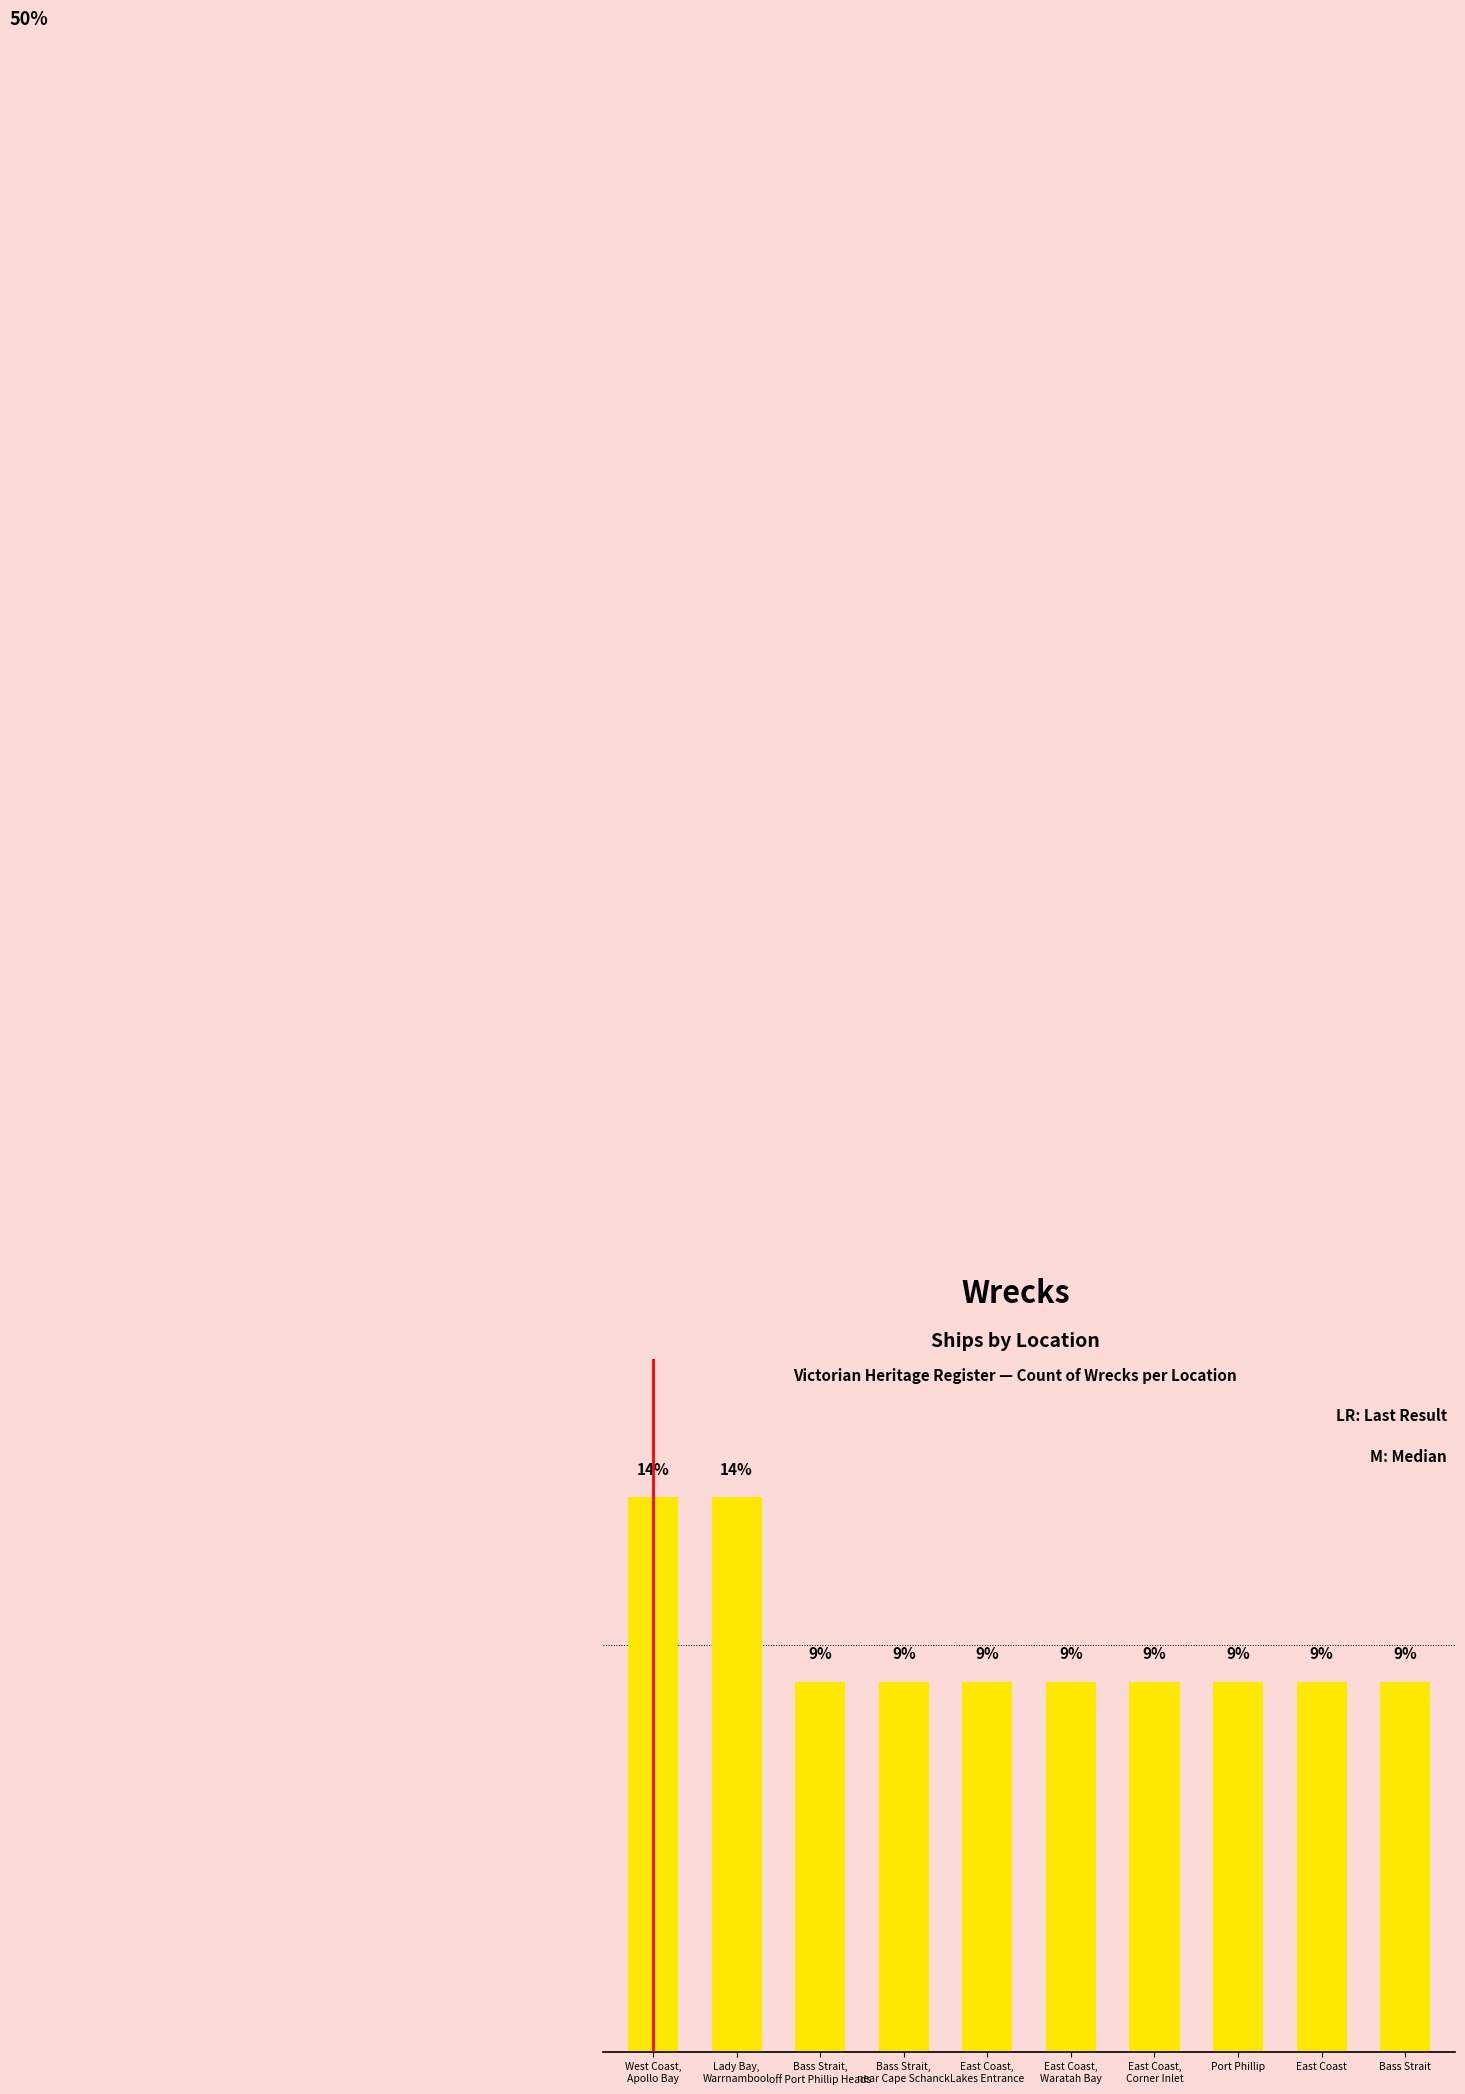

Are the bars horizontal?

No